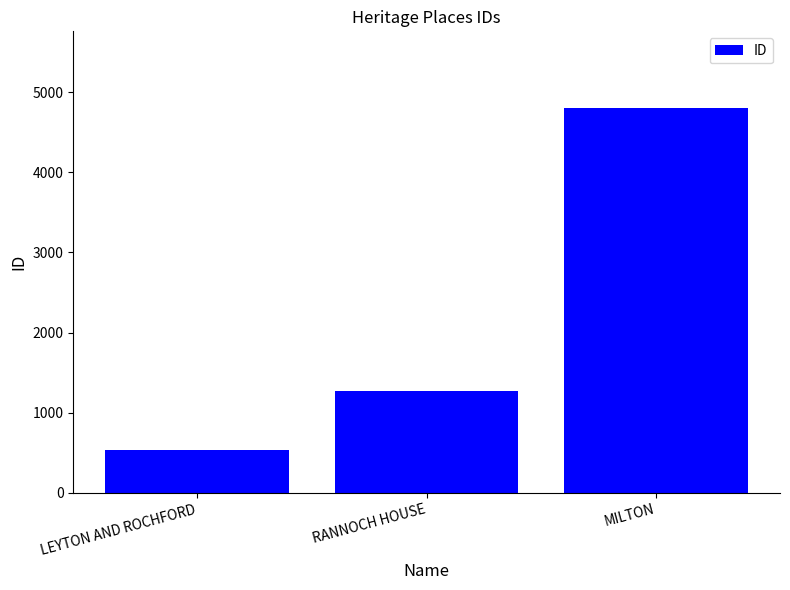

What is the average value?

2202